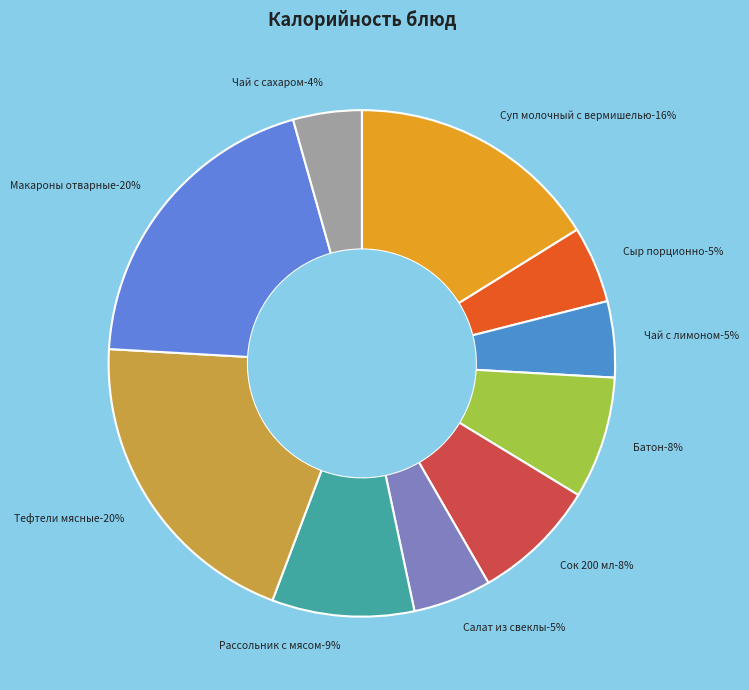

Is it true that Батон is 8% of the pie?

True